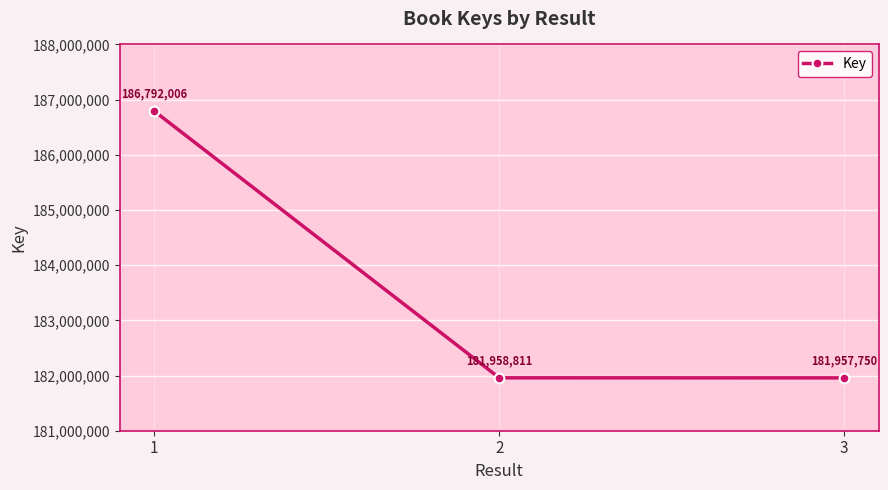

Where does the data first go above 181958811?

1